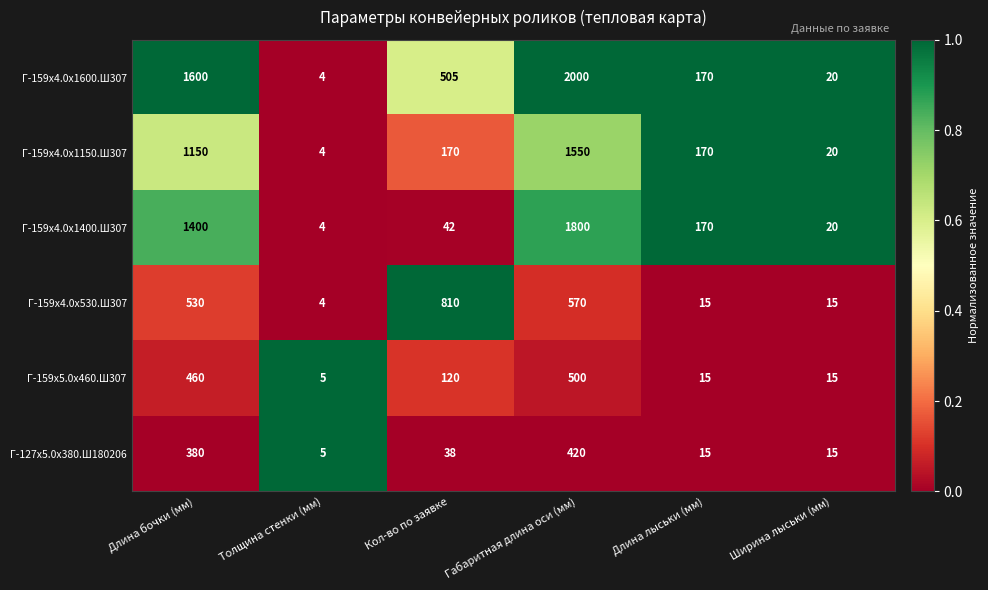

Which series has the largest range (max minus min)?

Г-159х4.0х1600.Ш307